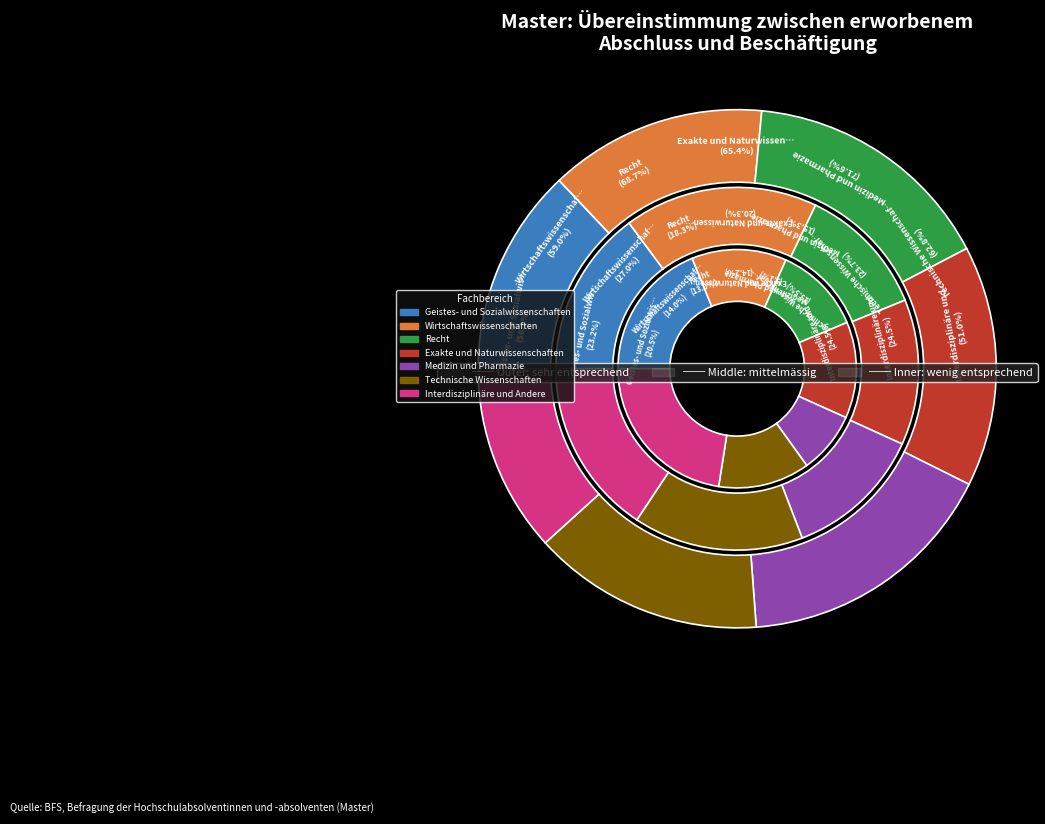

What is the smallest slice in the pie chart?

Medizin und Pharmazie